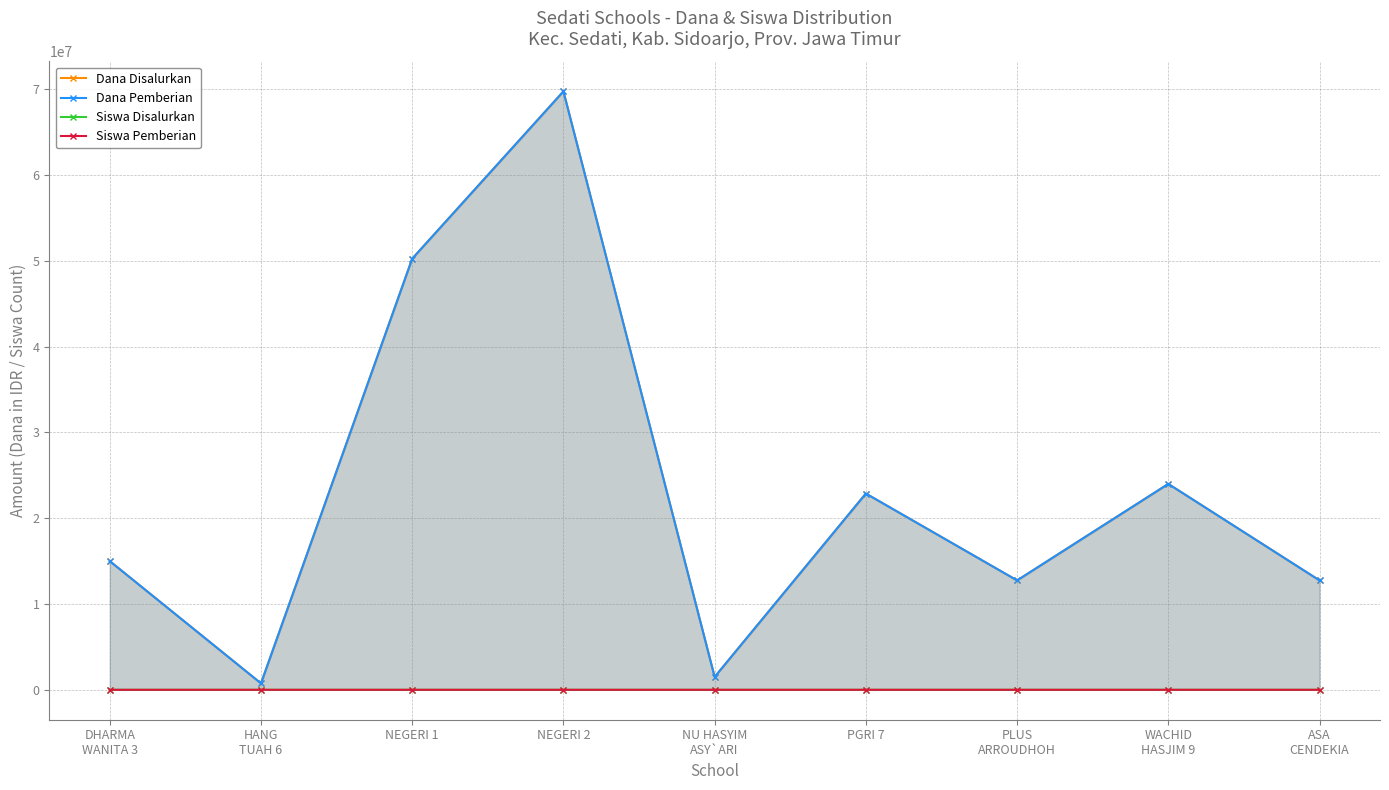

What is the difference between the highest and lowest values at HANG
TUAH 6?

749999